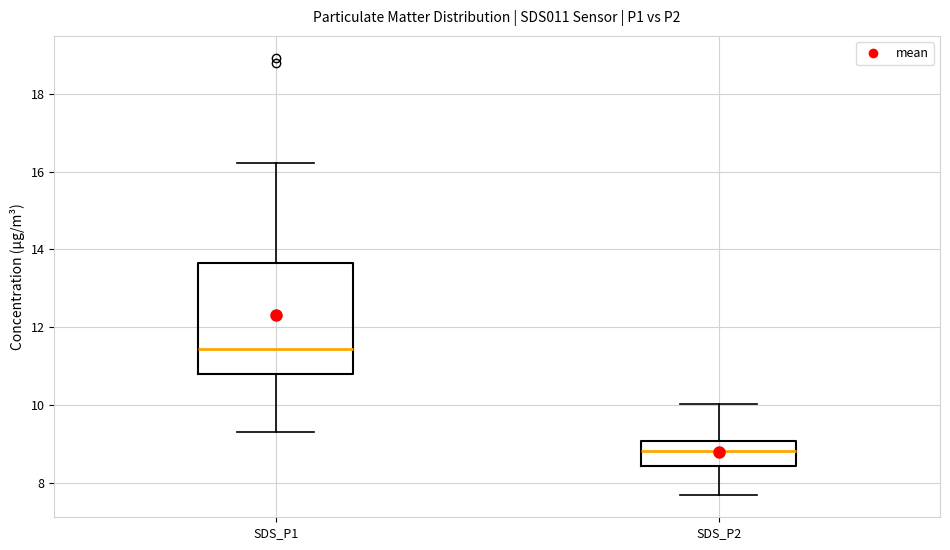

Reading left to right, transcribe this box plot: for each box, give where its median line is, the range the box spans, and where its two whiskers end, as read against the y-axis. The values are not printed on the chart, so give them approximately, as read against the axis.

SDS_P1: median 11.4, box 10.8 to 13.6, whiskers 9.4 to 16.2
SDS_P2: median 8.8, box 8.4 to 9.0, whiskers 7.6 to 10.0